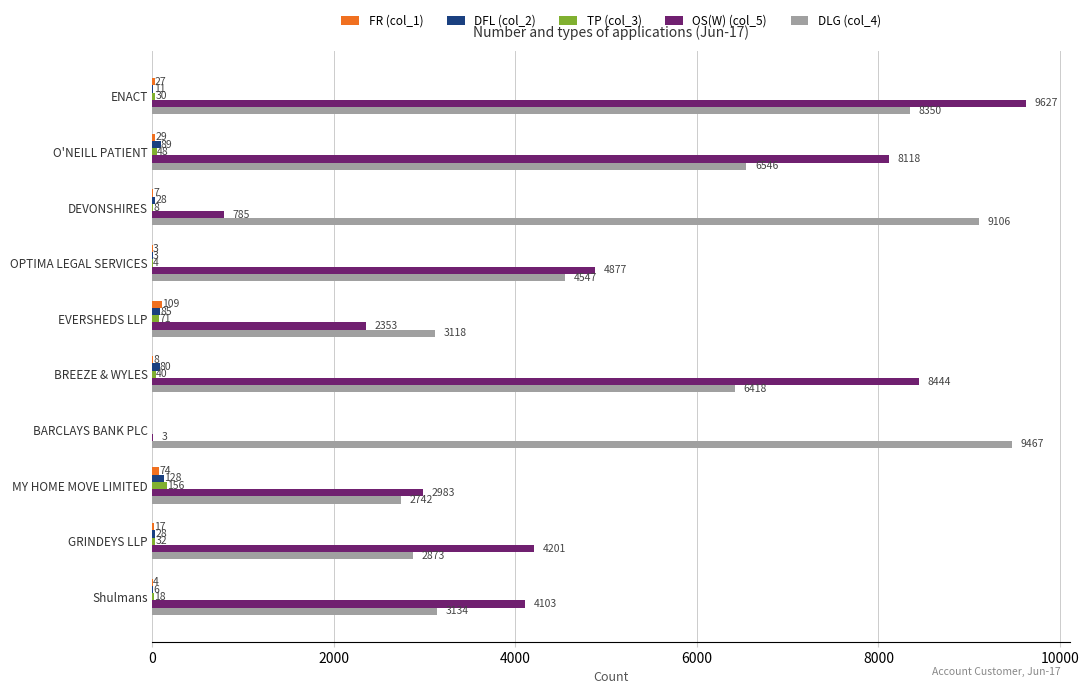

At which label does TP (col_3) reach its peak?

MY HOME MOVE LIMITED